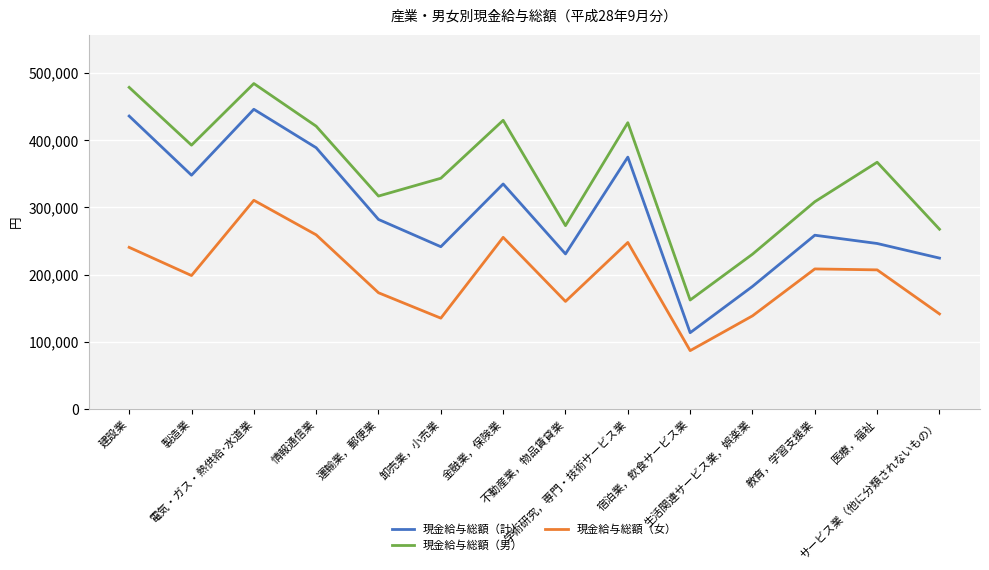

True or false: 現金給与総額（計） and 現金給与総額（男） cross at least once.

False